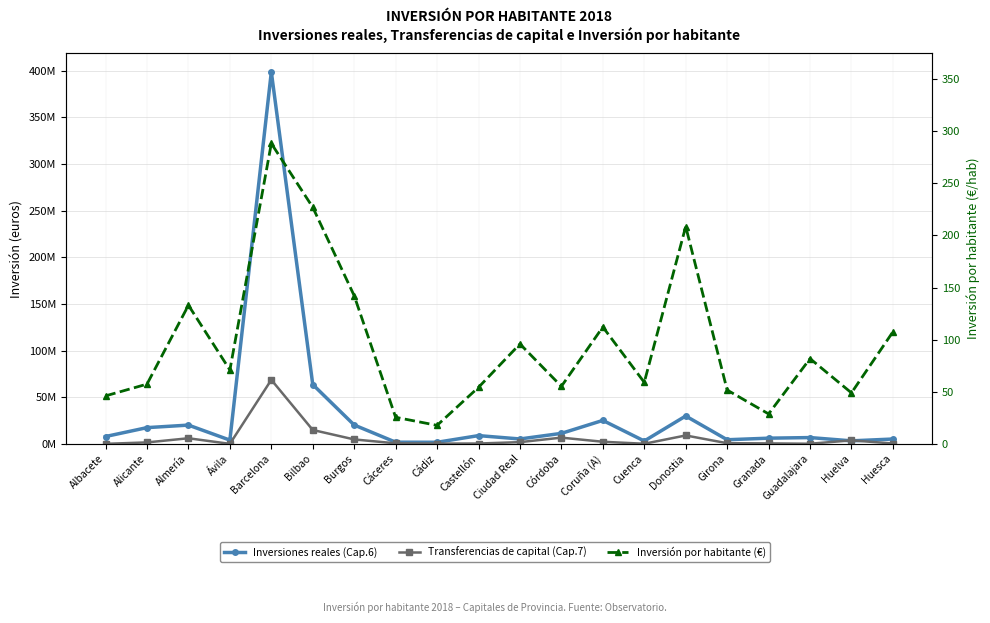

Reading left to right, transcribe all the data shown in this chart.

Inversiones reales (Cap.6): Albacete=7908963.8	Alicante=17427597.2	Almería=20138459.1	Ávila=4056901.6	Barcelona=398447204.0	Bilbao=63597542.3	Burgos=20229717.1	Cáceres=1828770.2	Cádiz=1741181.0	Castellón=8876413.5	Ciudad Real=5283884.9	Córdoba=11278666.5	Coruña (A)=25168976.9	Cuenca=3092440.4	Donostia=29891061.9	Girona=4443801.6	Granada=6131680.8	Guadalajara=6781111.7	Huelva=3269033.7	Huesca=5216421.4
Transferencias de capital (Cap.7): Albacete=64838.2	Alicante=1590036.7	Almería=6050202.5	Ávila=32391.9	Barcelona=68638258.5	Bilbao=14914841.7	Burgos=4784431.9	Cáceres=623310.6	Cádiz=339416.9	Castellón=399740.0	Ciudad Real=1883934.7	Córdoba=6706026.9	Coruña (A)=2298293.7	Cuenca=150000.0	Donostia=9042941.0	Girona=737615.8	Granada=549178.9	Guadalajara=167598.2	Huelva=3793945.9	Huesca=423611.5
Inversión por habitante (€): Albacete=46.1	Alicante=57.4	Almería=133.0	Ávila=70.9	Barcelona=288.3	Bilbao=227.0	Burgos=142.2	Cáceres=25.5	Cádiz=17.8	Castellón=54.3	Ciudad Real=95.9	Córdoba=55.2	Coruña (A)=112.2	Cuenca=59.1	Donostia=208.6	Girona=51.7	Granada=28.8	Guadalajara=81.8	Huelva=49.0	Huesca=107.5